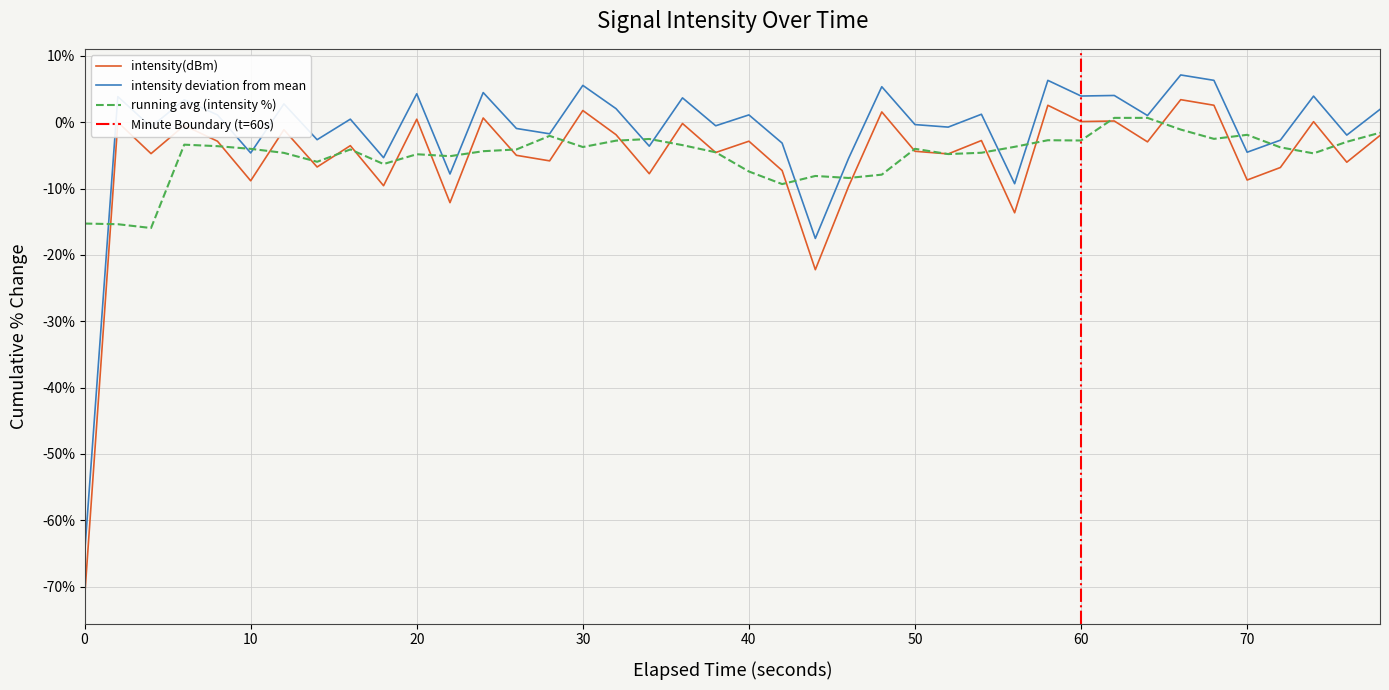

True or false: intensity deviation from mean and intensity(dBm) cross at least once.

False